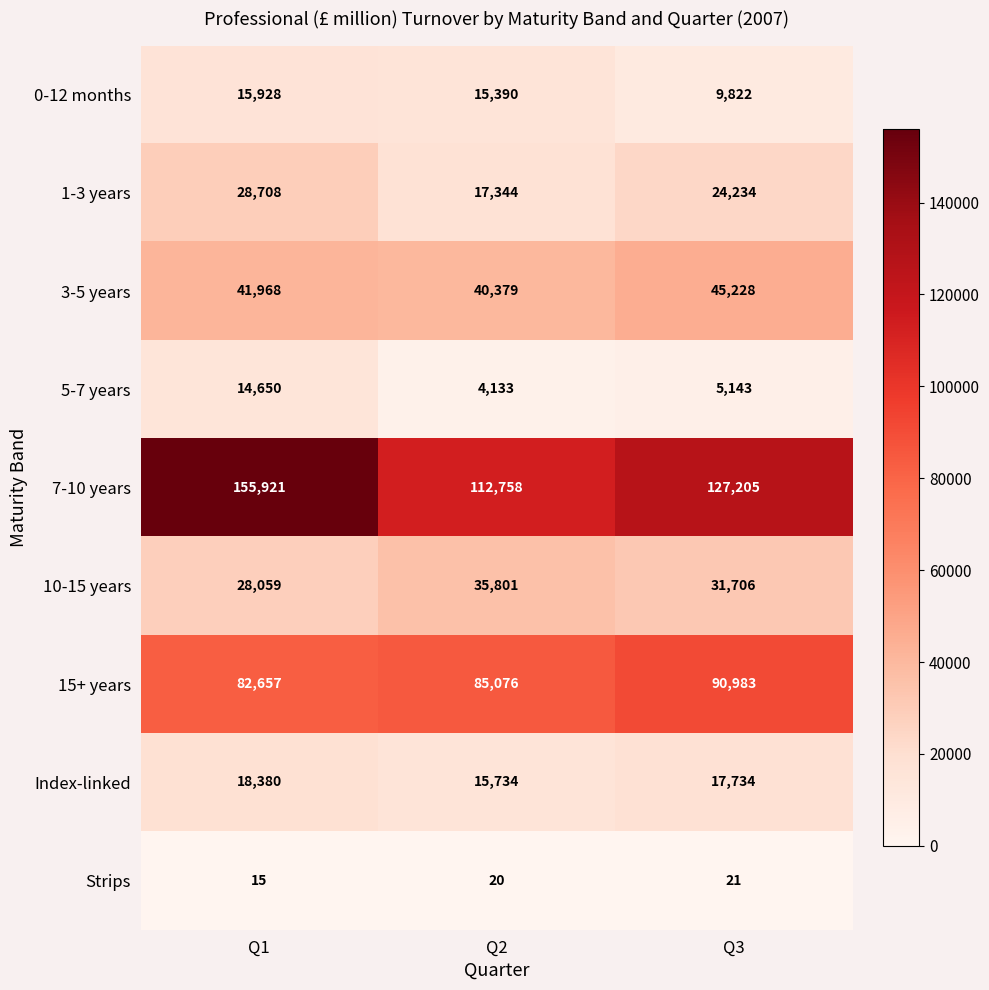

Where does the 5-7 years series first go above 5143?

Q1